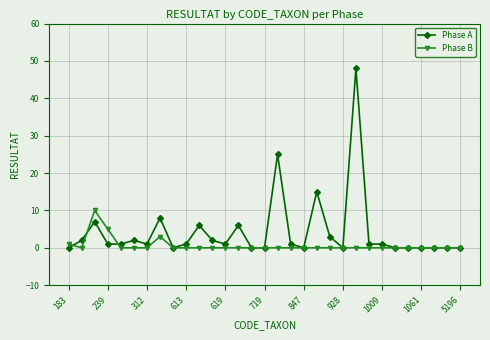

Which series has the largest total across all categories?

Phase A